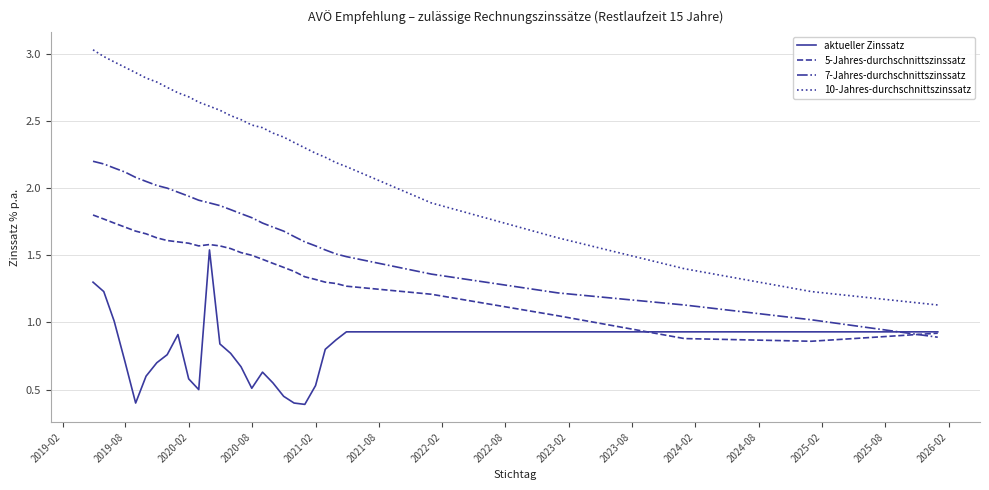

List the series in order of their overall mean, highest first.

10-Jahres-durchschnittszinssatz, 7-Jahres-durchschnittszinssatz, 5-Jahres-durchschnittszinssatz, aktueller Zinssatz